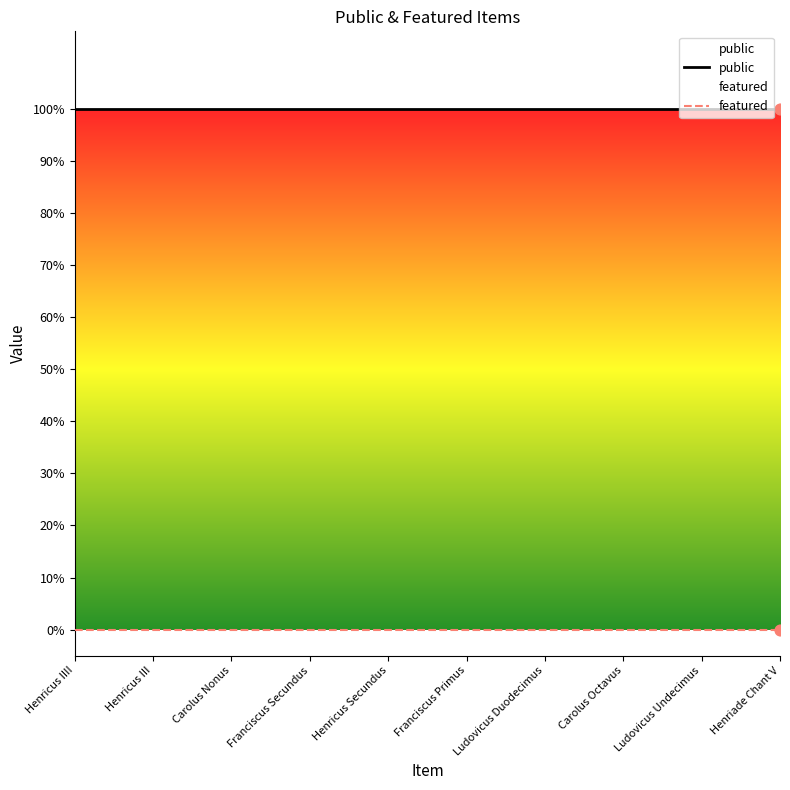

At which category is the sum across all series the highest?

Henricus IIII